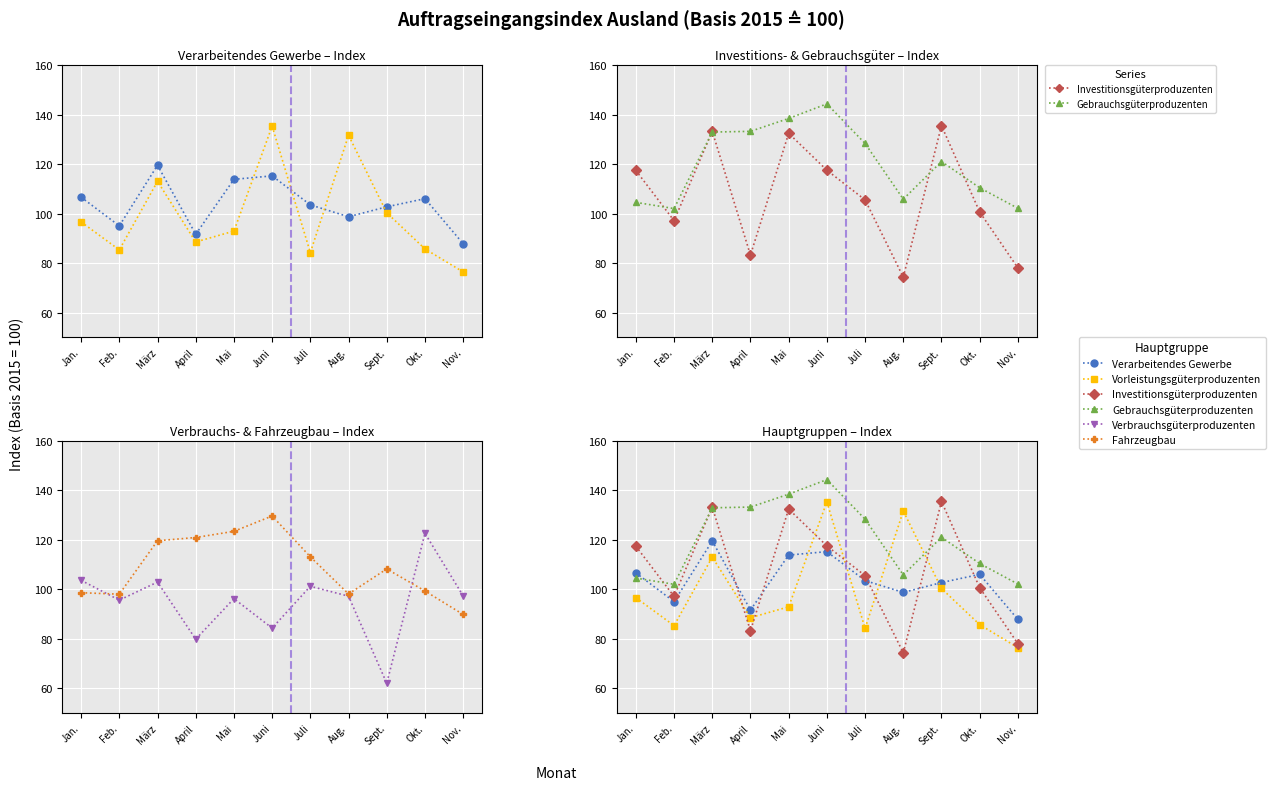

Where is Verbrauchsgüterproduzenten nearest to the value 92?

Feb.